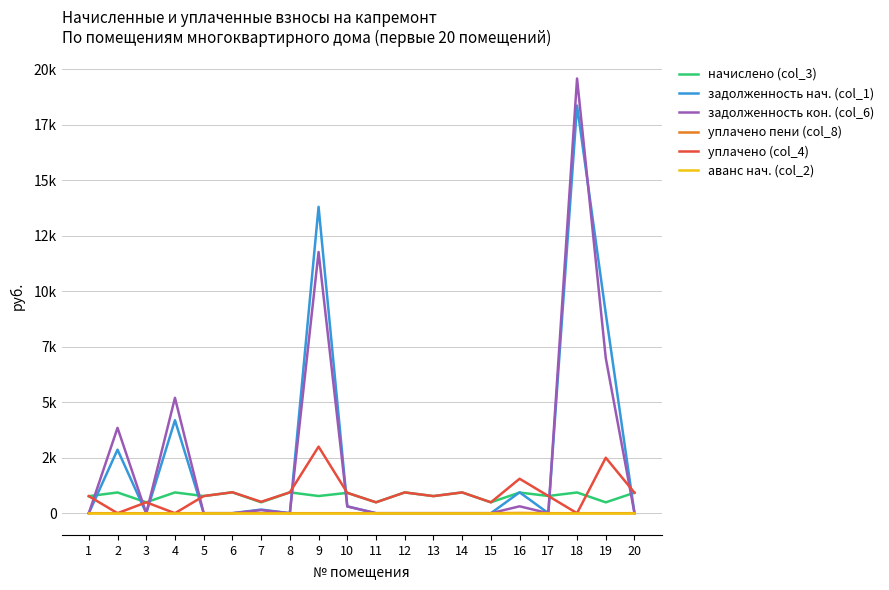

Which series has the largest range (max minus min)?

задолженность кон. (col_6)